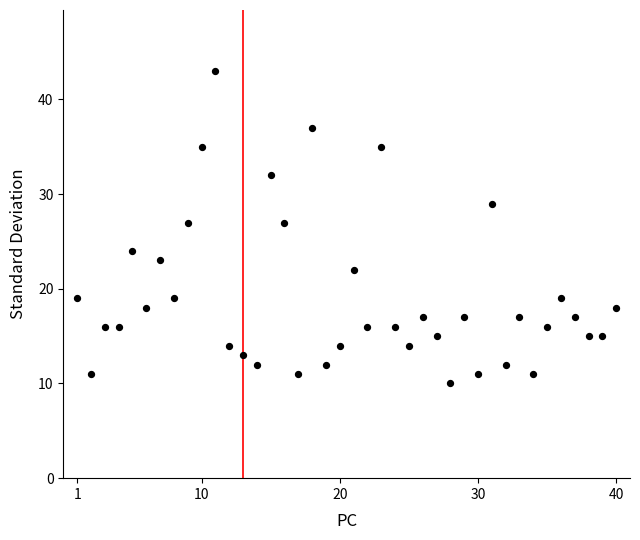

What is the range of X values (max minus min)?

39